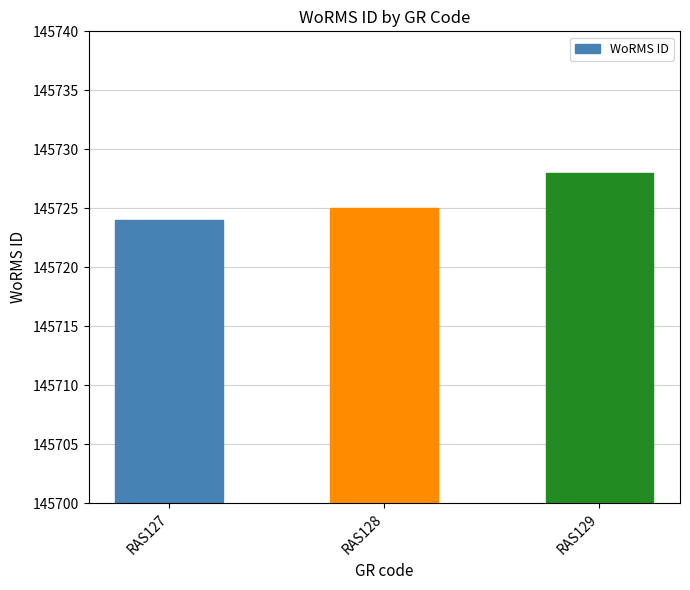

Which label corresponds to the smallest value in the chart?

RAS127